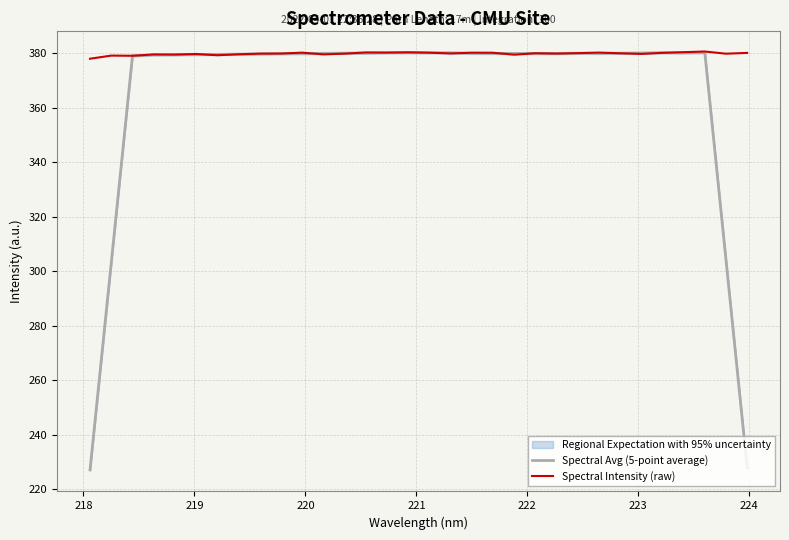

What is the lowest value of the Spectral Intensity (raw) series?

377.9